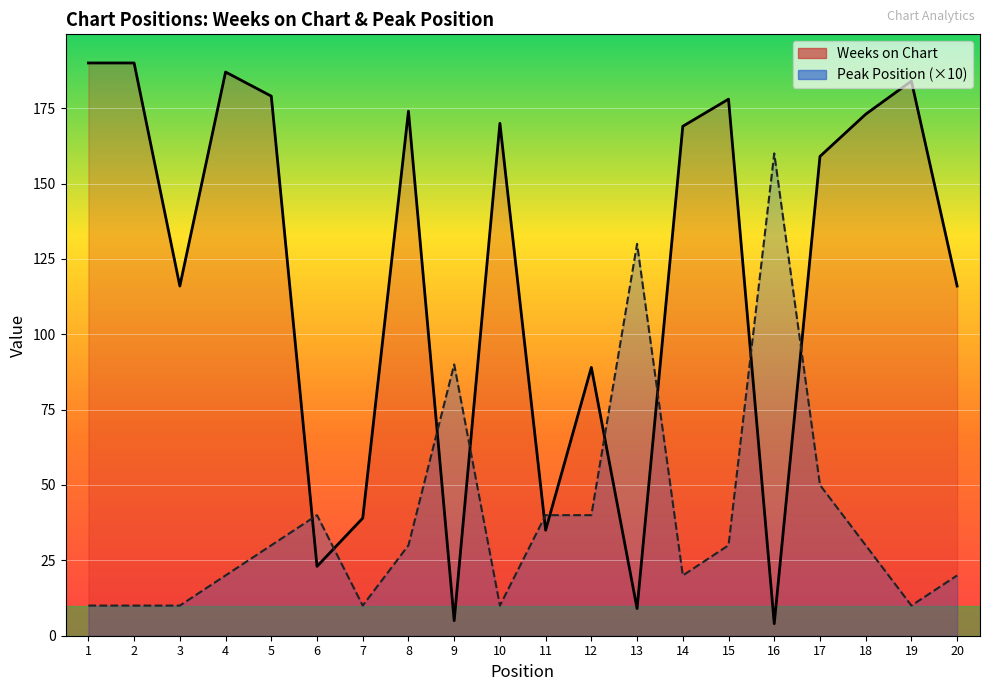

How many interior local valleys does the Peak Position (×10) series have?

4